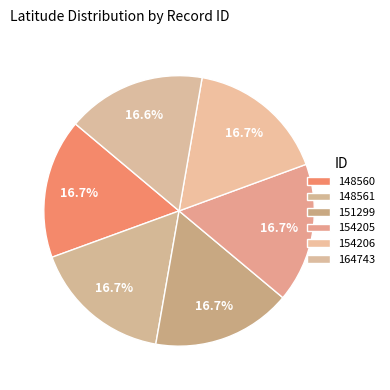

Is there a majority slice in this chart?

No